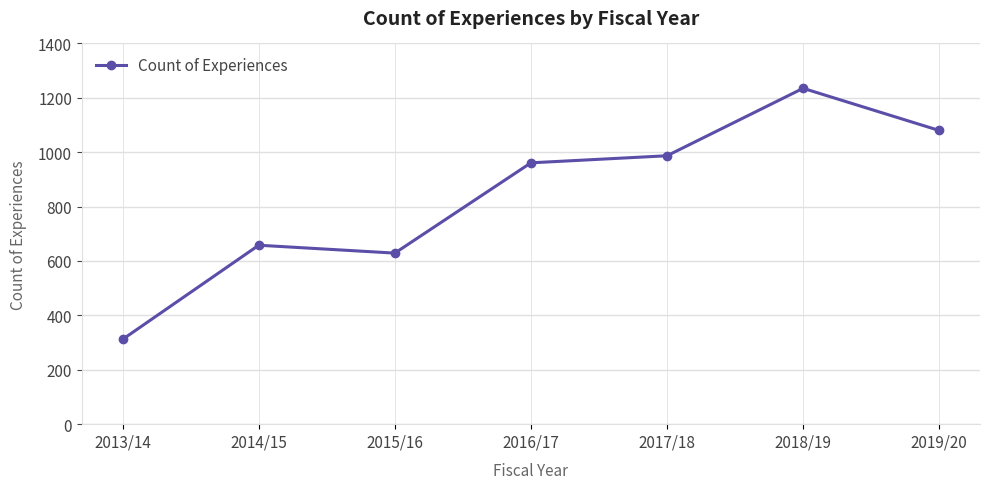

What is the label of the 1st point from the left?

2013/14